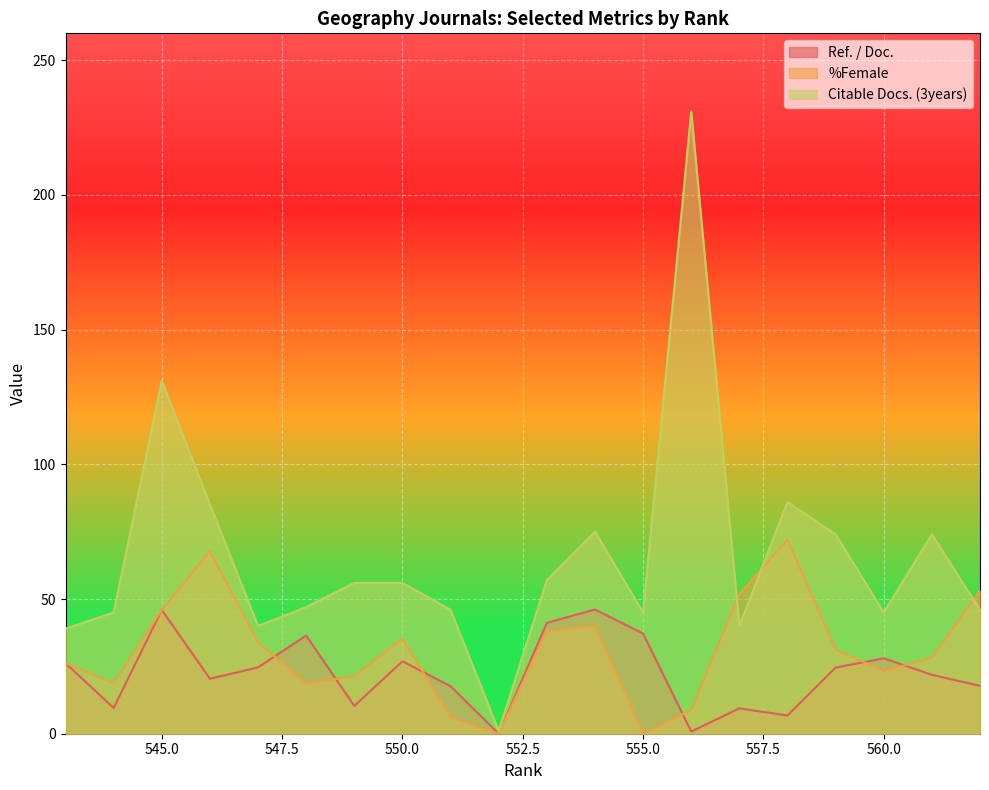

At which label is Citable Docs. (3years) closest to 116?

545